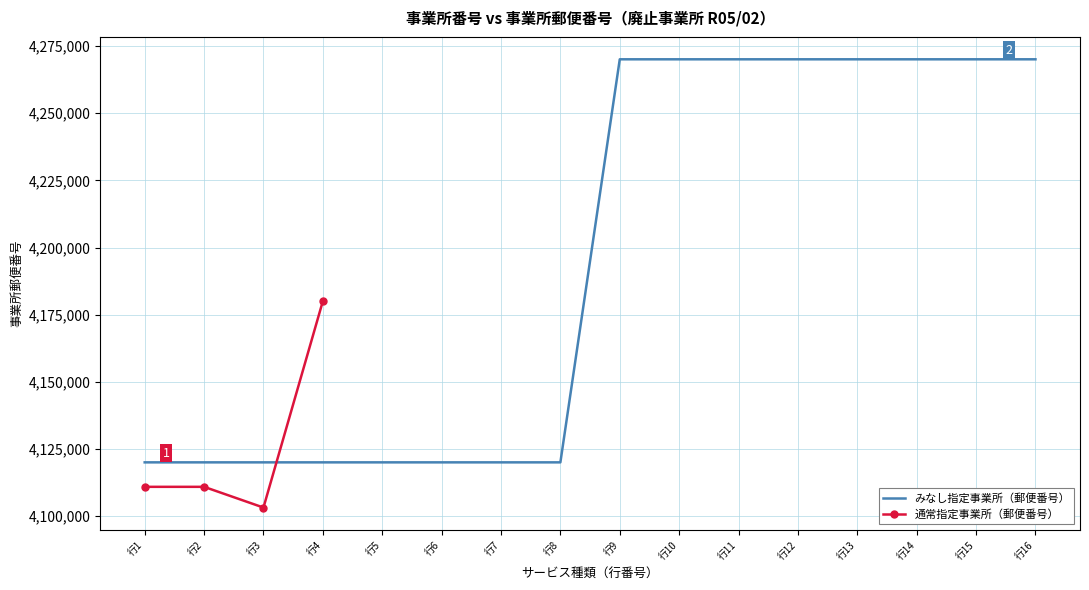

Count the values in the range 4120041 to 4270041.

16